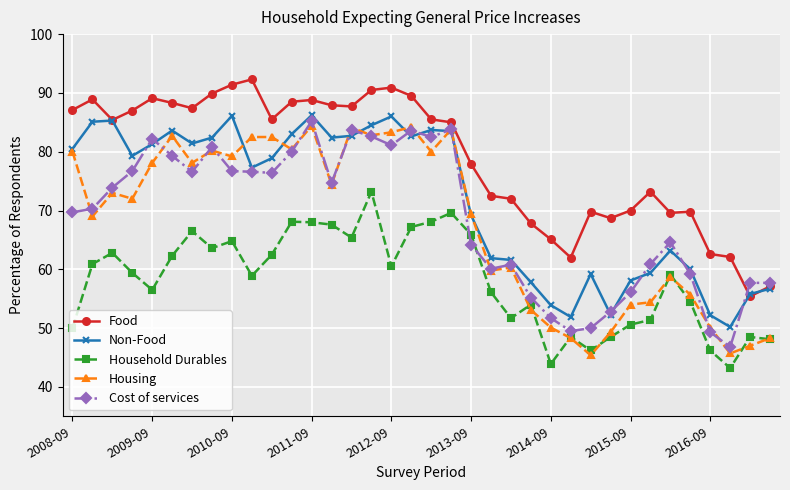

After their last crossing, which series has the higher values: Household Durables or Cost of services?

Cost of services